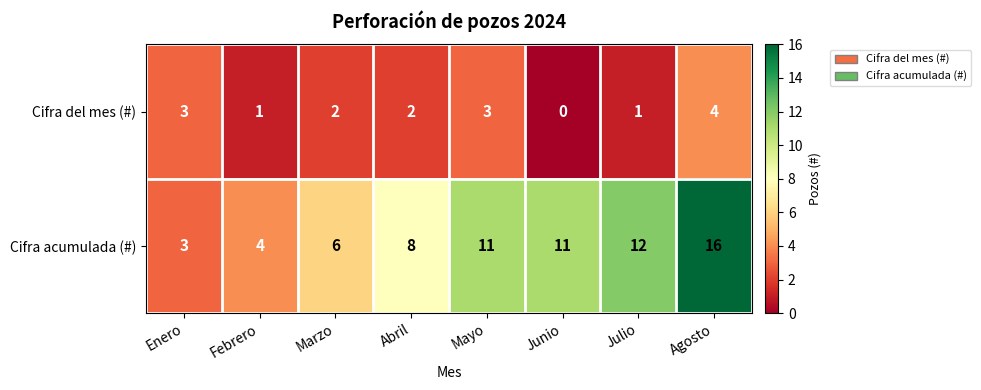

How many data points does each series have?

8